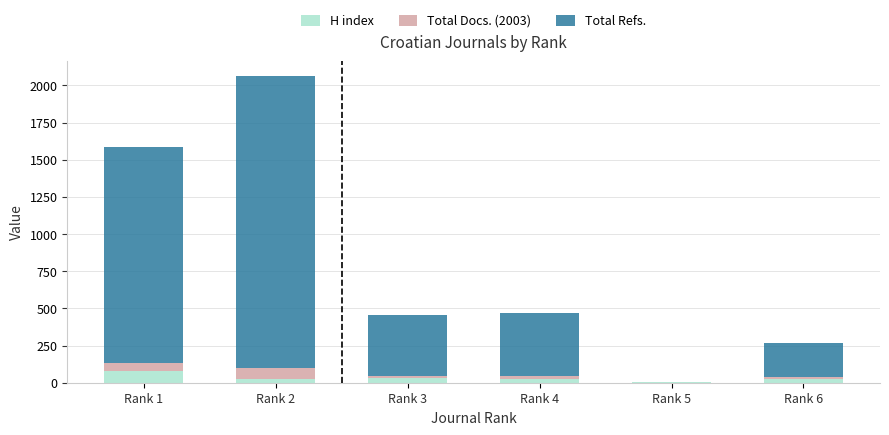

Are the bars horizontal?

No